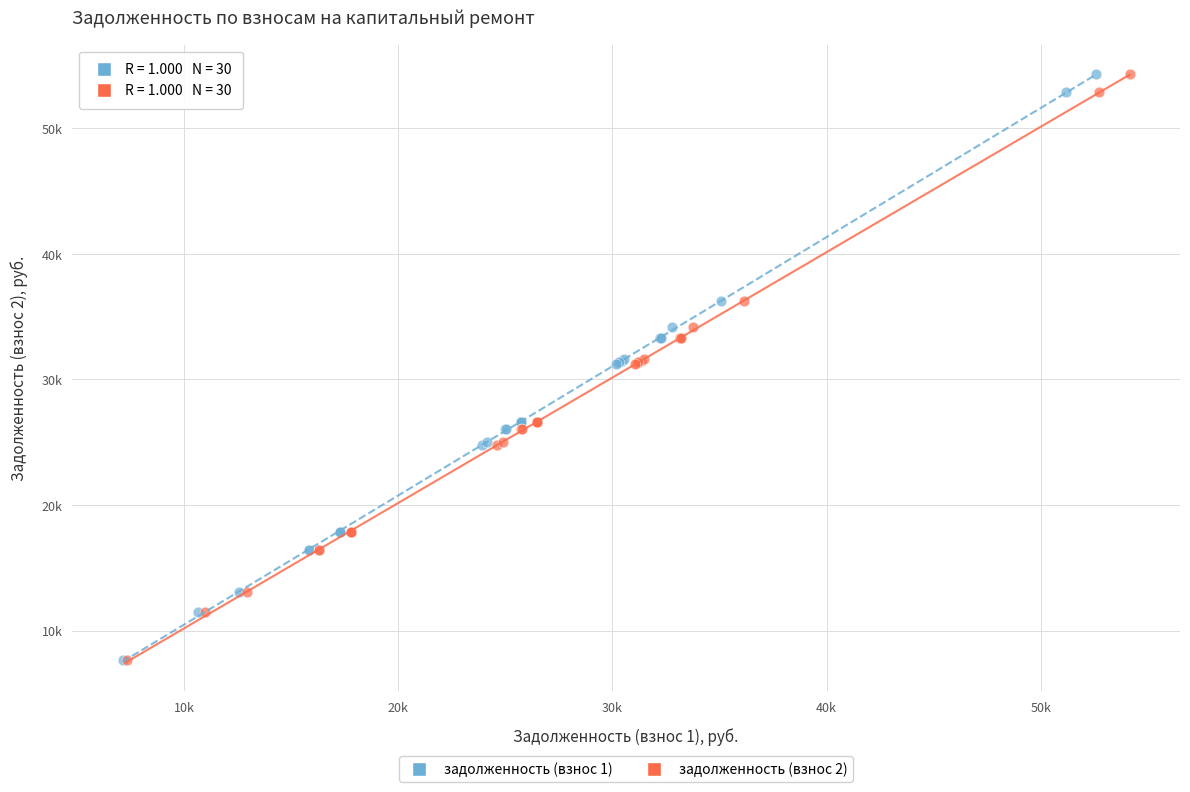

What are all the series names shown in the legend?

задолженность (взнос 1), задолженность (взнос 2)